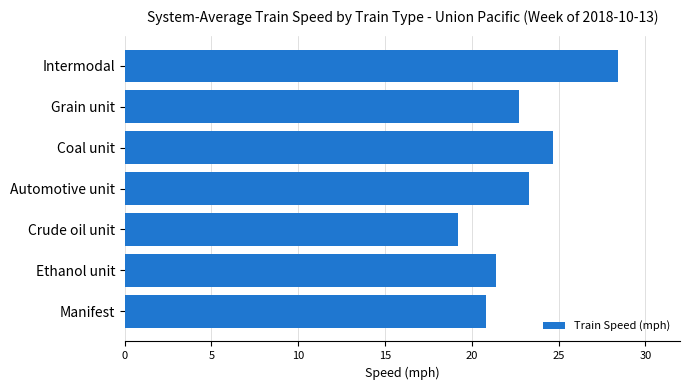

What is the difference between the second highest and second lowest values?

3.9